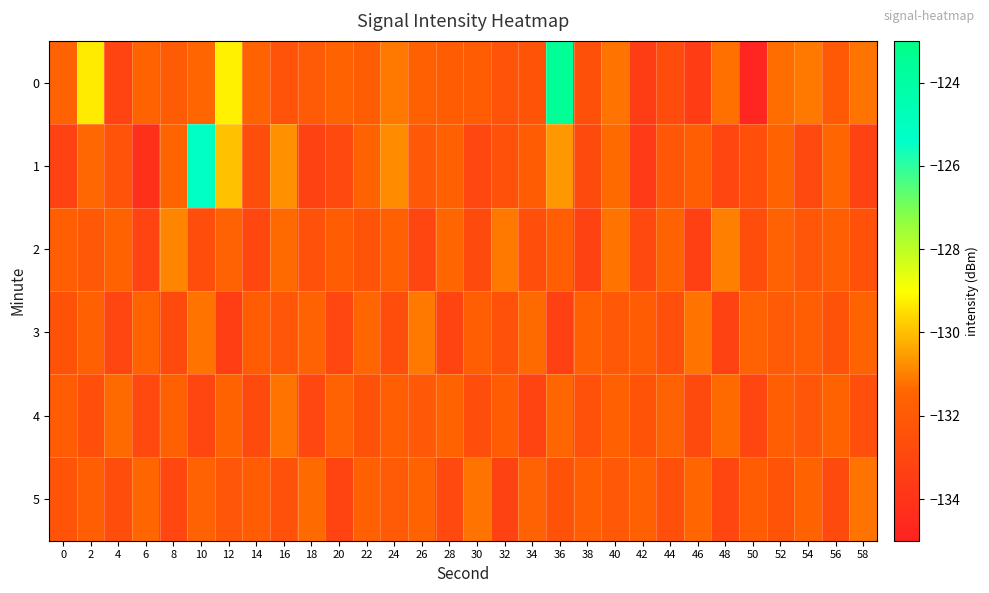

How many series are shown in this chart?

6